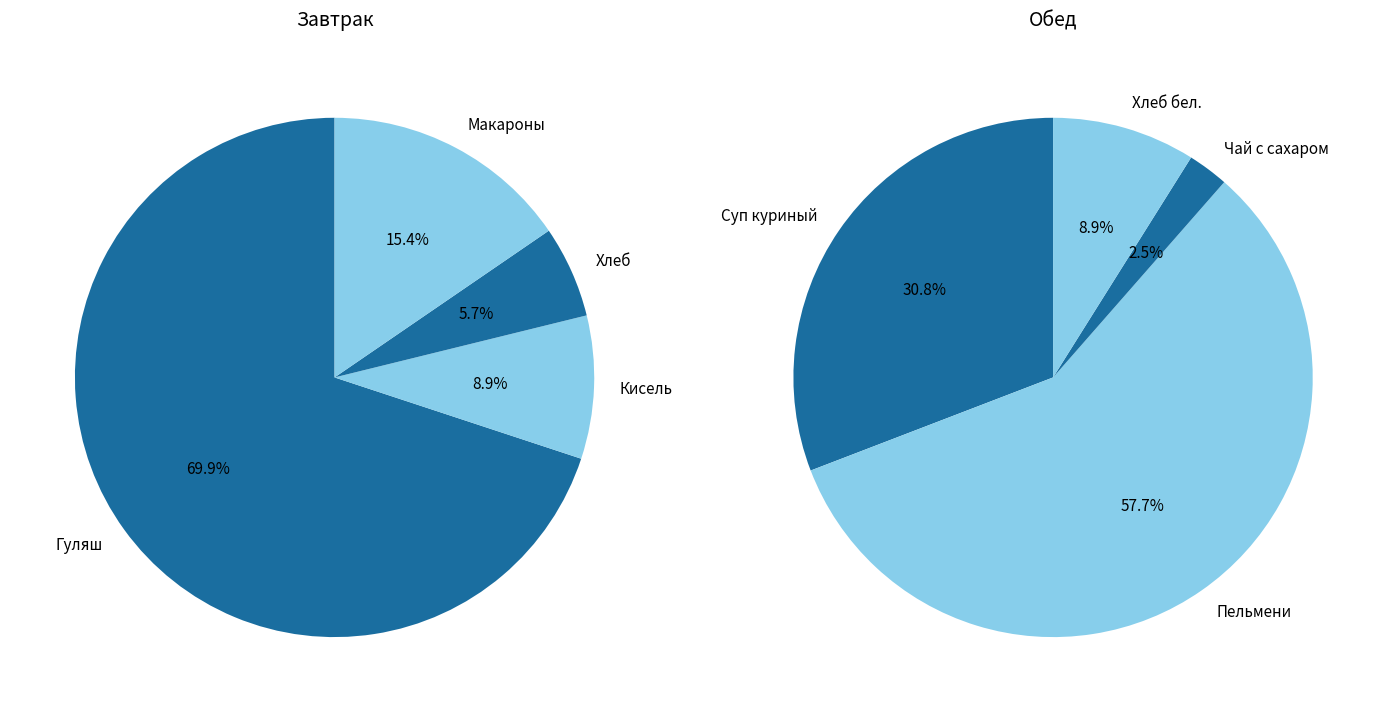

To the nearest percent, what is the average slice percentage?

25%